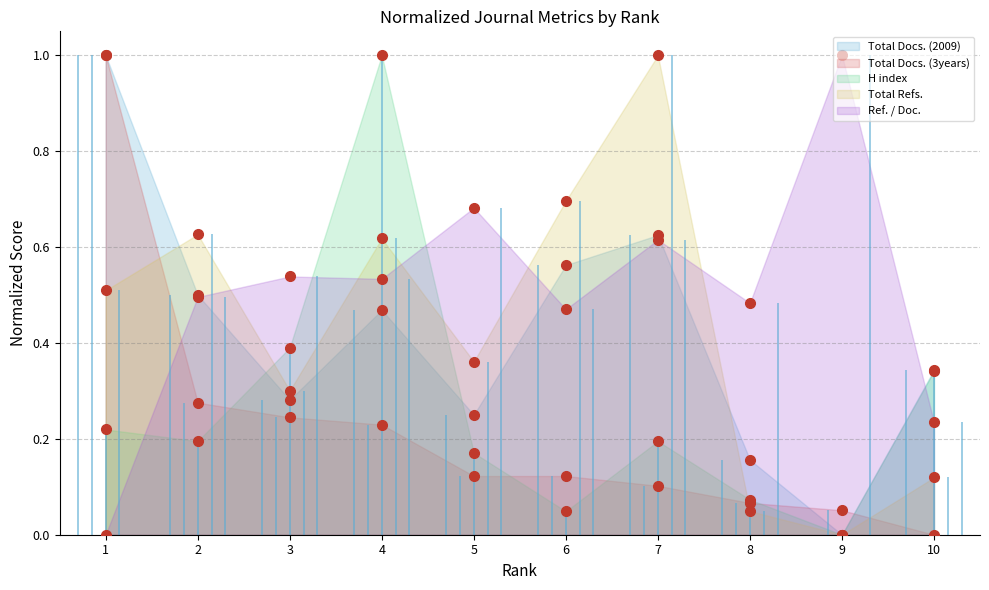

How many lines are shown in the chart?

5